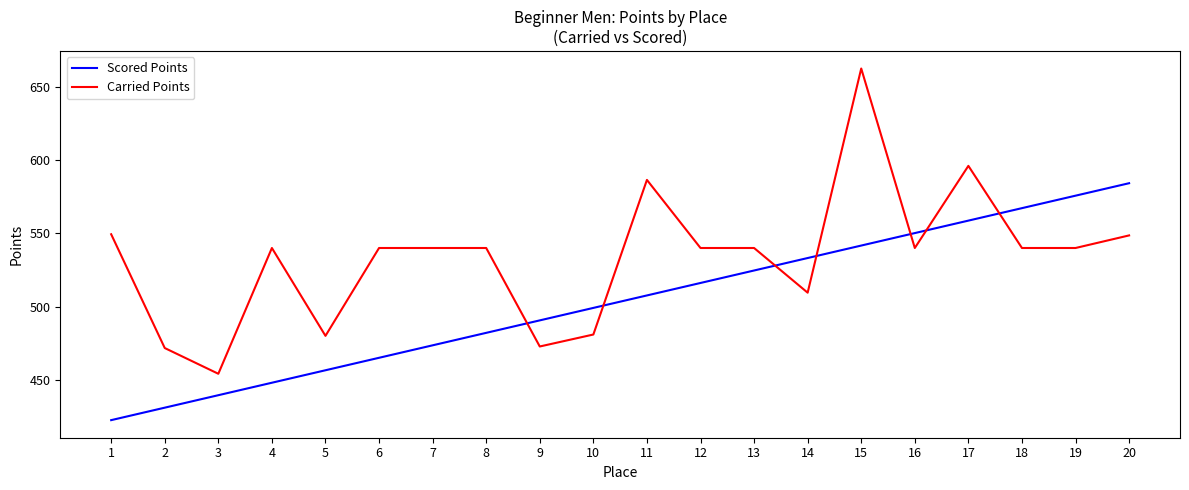

What are all the series names shown in the legend?

Scored Points, Carried Points